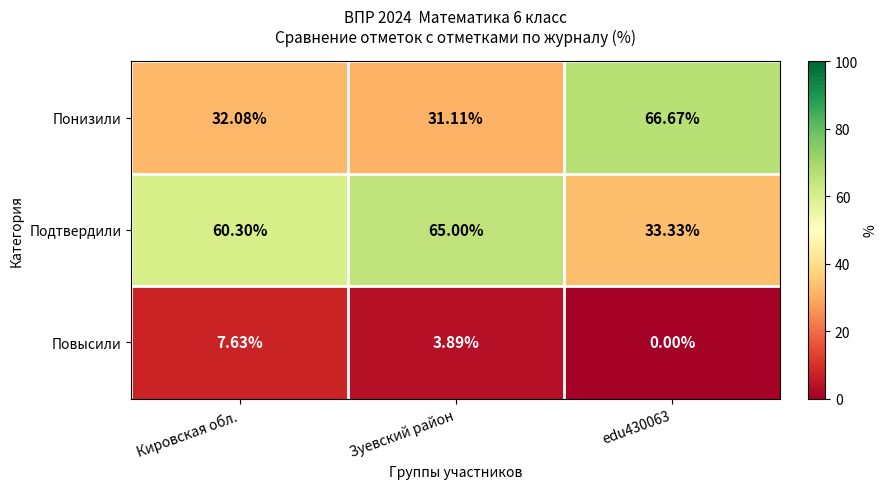

Count the number of categories in the chart.

3